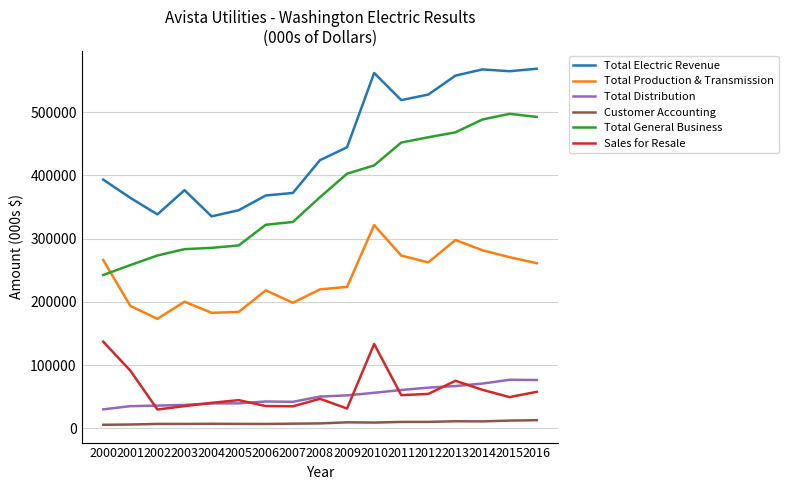

What is the difference between the Total Electric Revenue values at 2012 and 2009?

83345